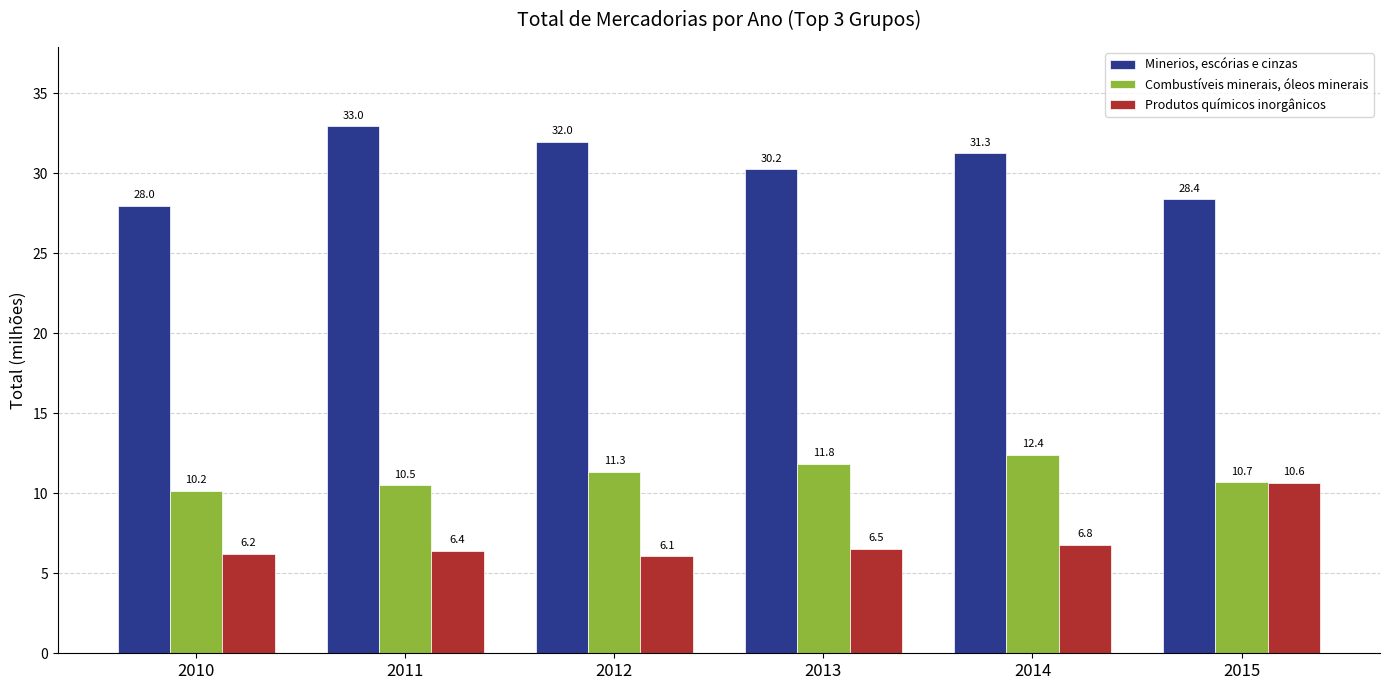

Which label corresponds to the largest value in the chart?

2011